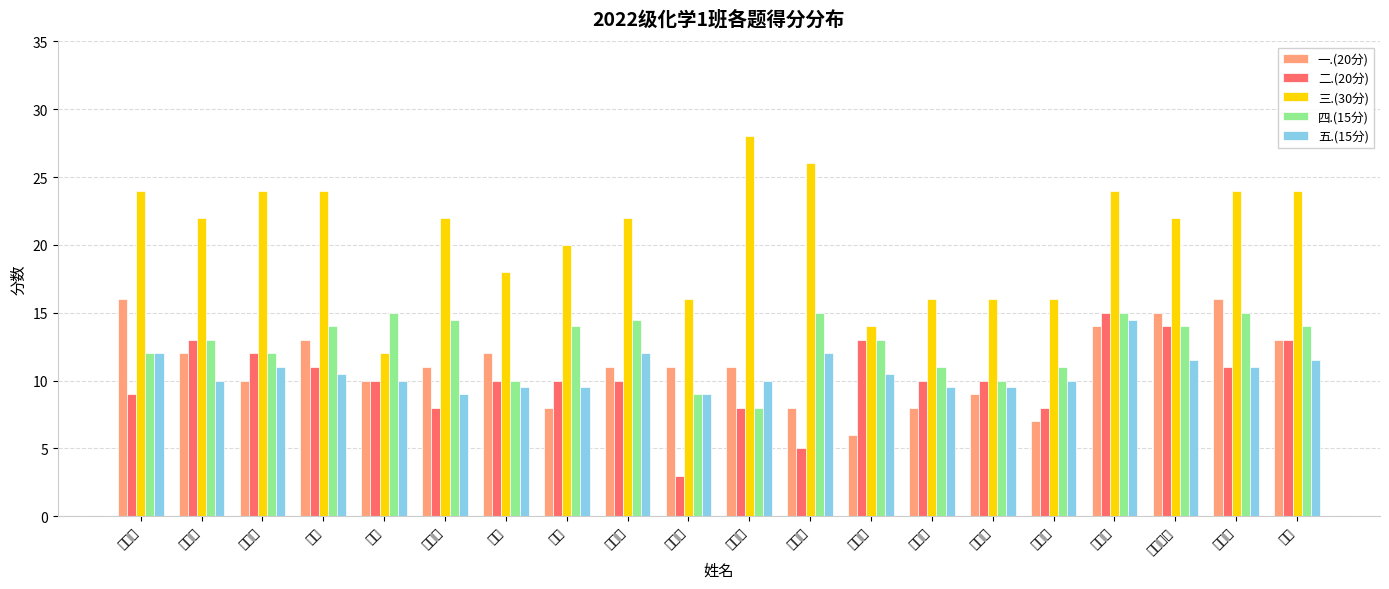

True or false: 四.(15分) has a value of 18.8 at 于璐.

False